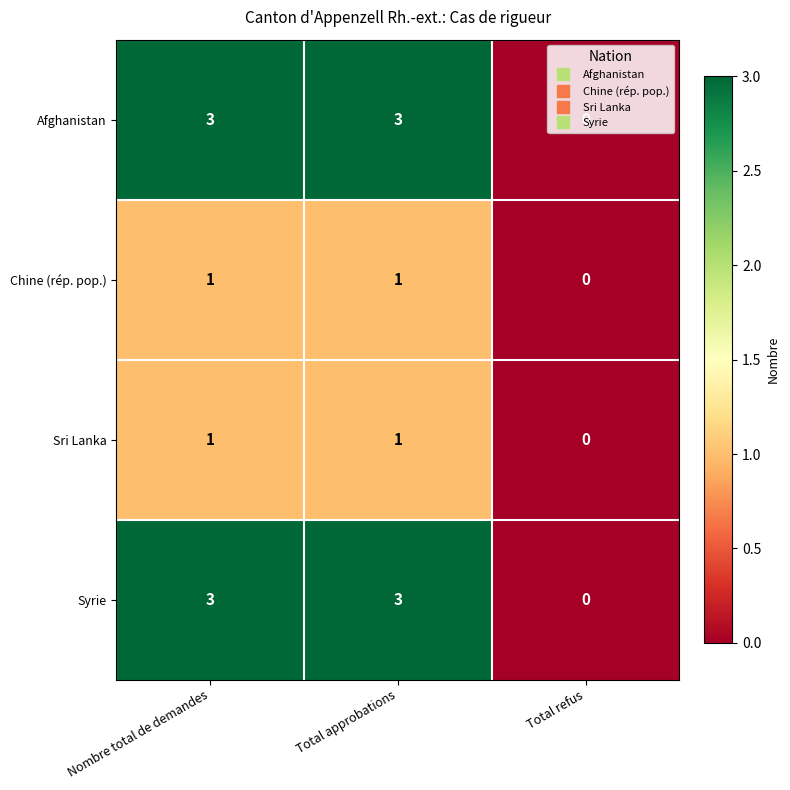

At which category does the chart reach its minimum across all series?

Total refus